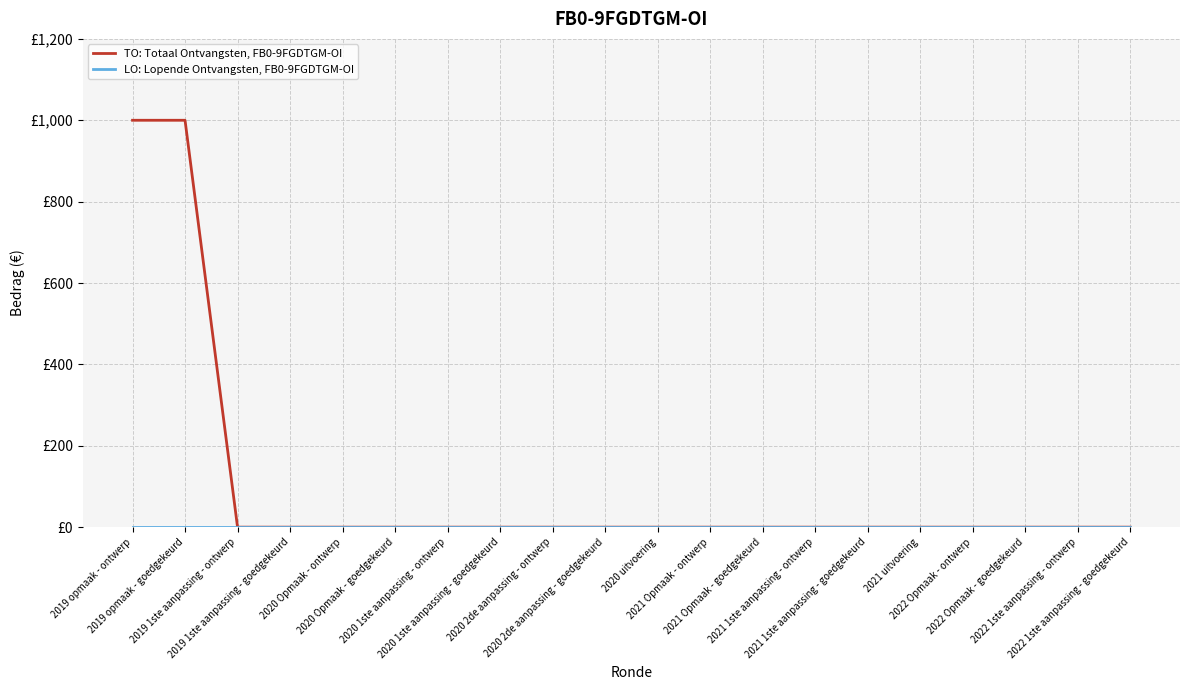

Rank the categories by TO: Totaal Ontvangsten, FB0-9FGDTGM-OI value from highest to lowest.

2019 opmaak - ontwerp, 2019 opmaak - goedgekeurd, 2019 1ste aanpassing - ontwerp, 2019 1ste aanpassing - goedgekeurd, 2020 Opmaak - ontwerp, 2020 Opmaak - goedgekeurd, 2020 1ste aanpassing - ontwerp, 2020 1ste aanpassing - goedgekeurd, 2020 2de aanpassing - ontwerp, 2020 2de aanpassing - goedgekeurd, 2020 uitvoering, 2021 Opmaak - ontwerp, 2021 Opmaak - goedgekeurd, 2021 1ste aanpassing - ontwerp, 2021 1ste aanpassing - goedgekeurd, 2021 uitvoering, 2022 Opmaak - ontwerp, 2022 Opmaak - goedgekeurd, 2022 1ste aanpassing - ontwerp, 2022 1ste aanpassing - goedgekeurd